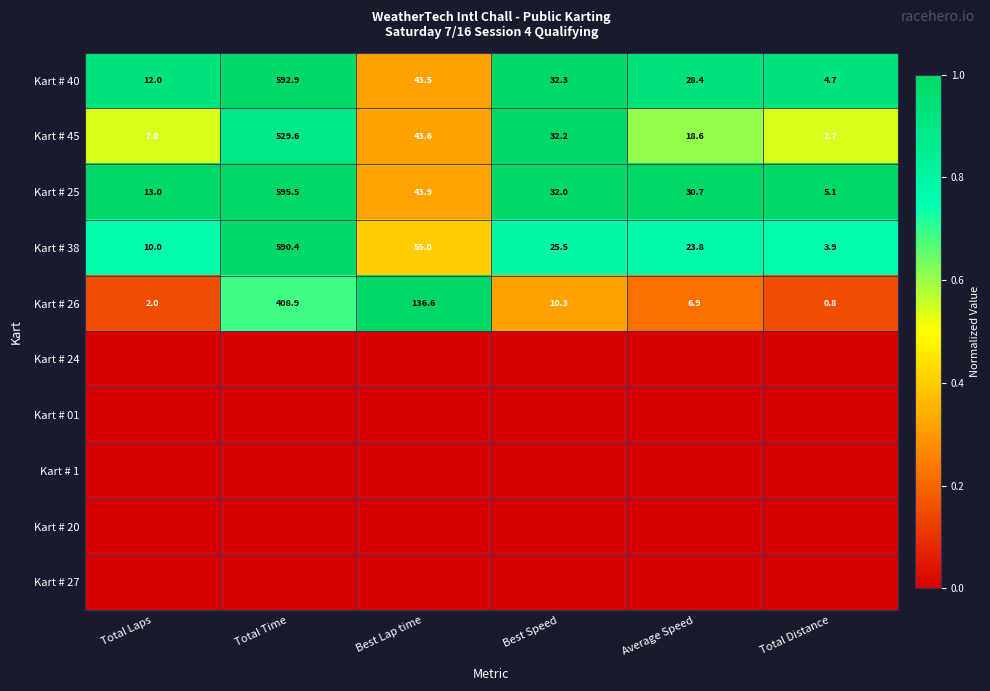

Is it true that Kart # 26 equals 238.3 at Best Lap time?

False